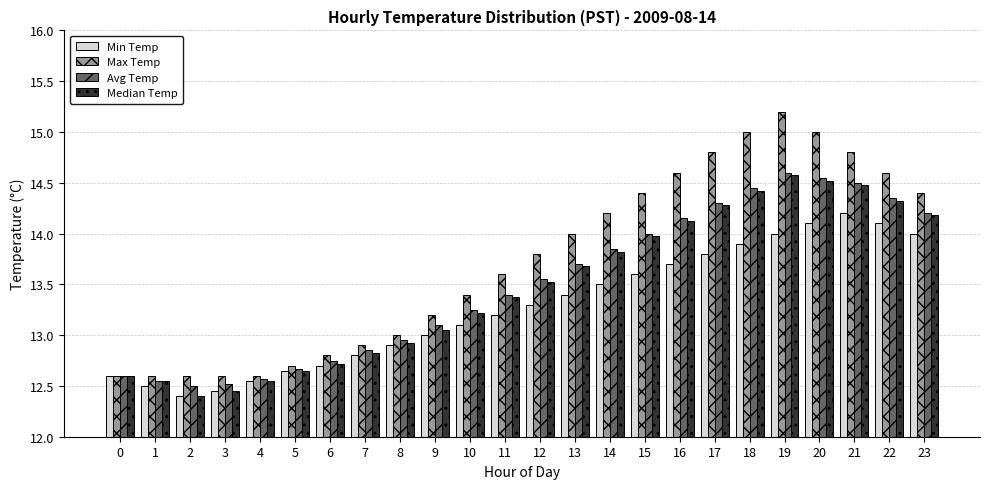

What is the spread (max minus min) of values at 17?

1.0